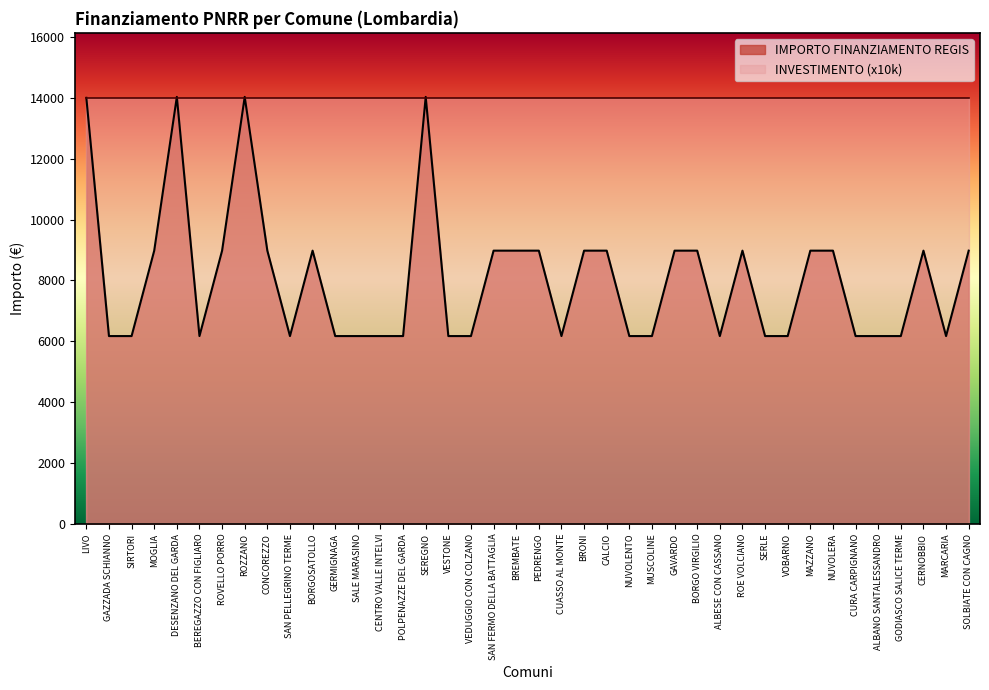

Which label corresponds to the largest value in the chart?

DESENZANO DEL GARDA